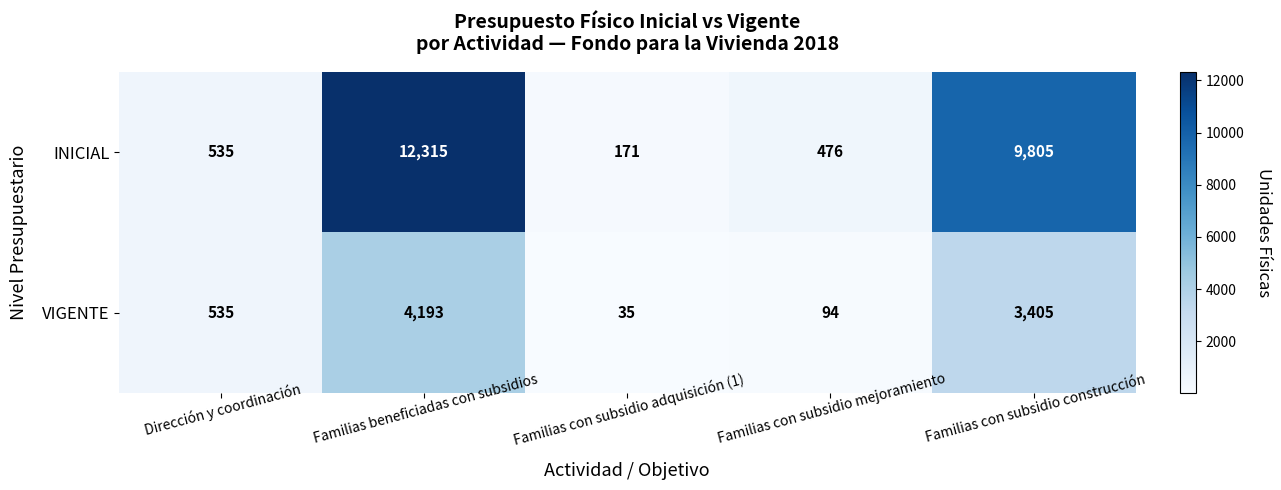

What value does the INICIAL series have at Familias con subsidio mejoramiento?

476